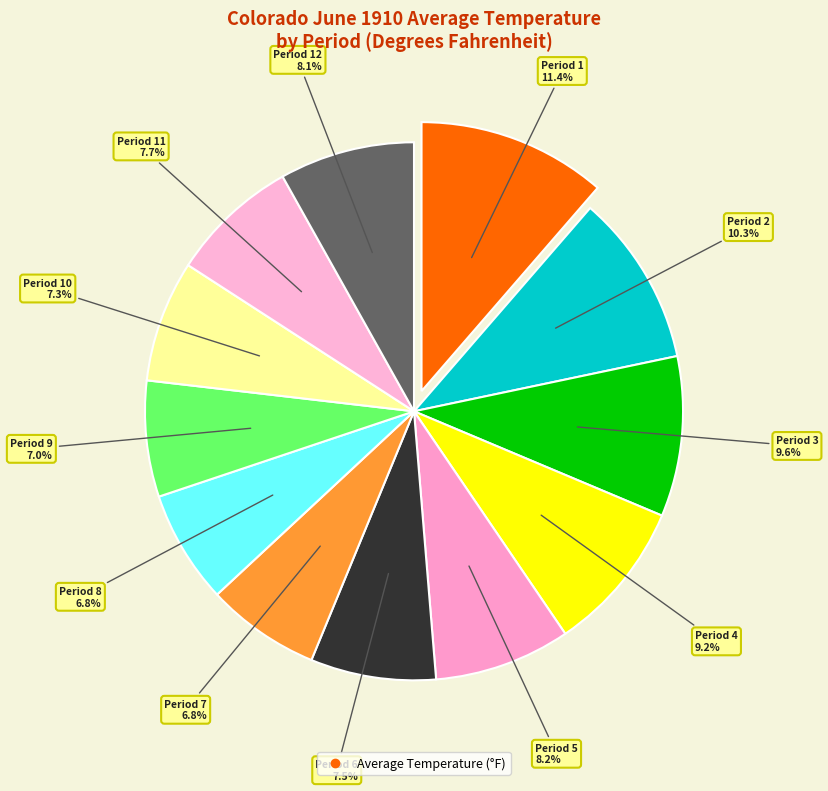

Count the number of slices in the pie.

12